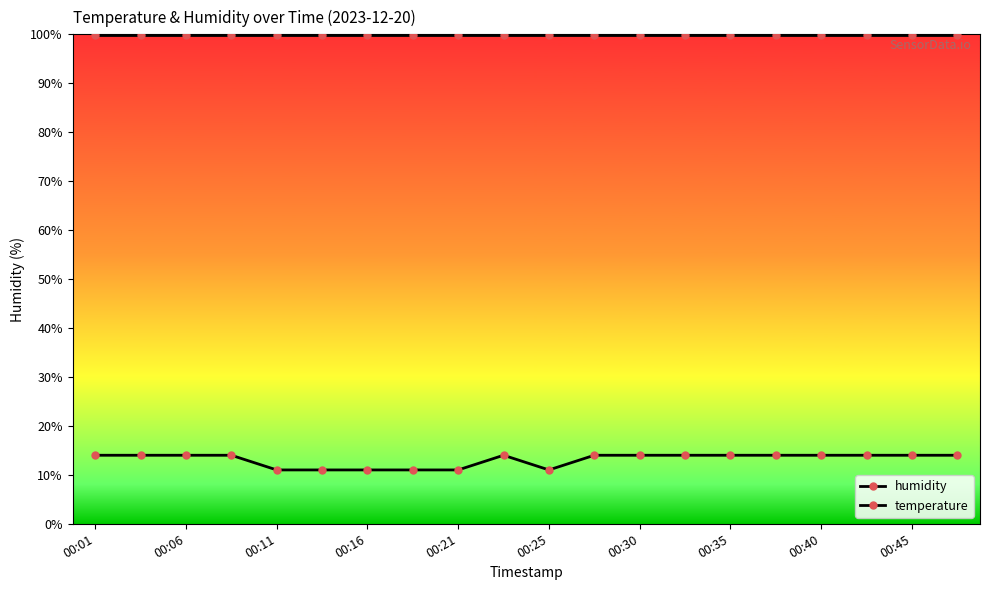

How many lines are shown in the chart?

2